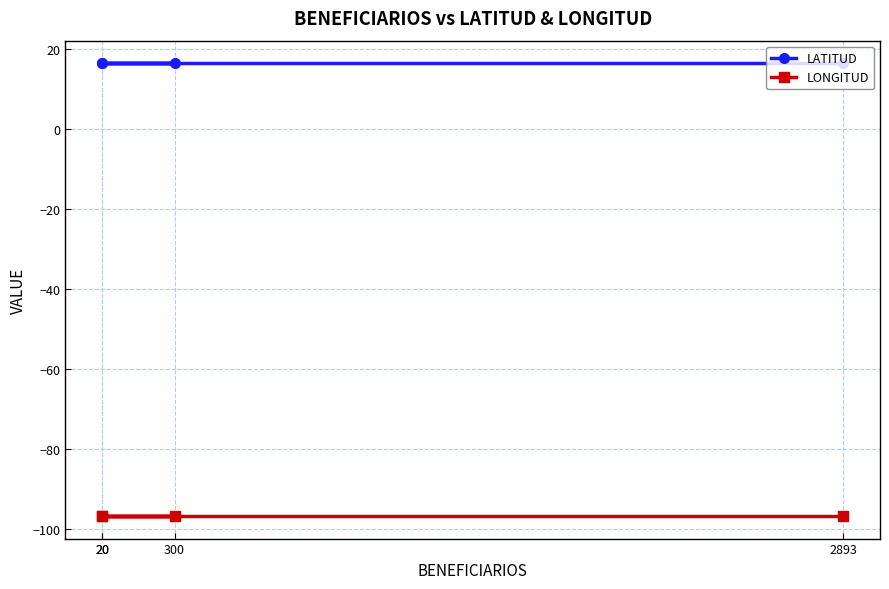

Which label corresponds to the smallest value in the chart?

20